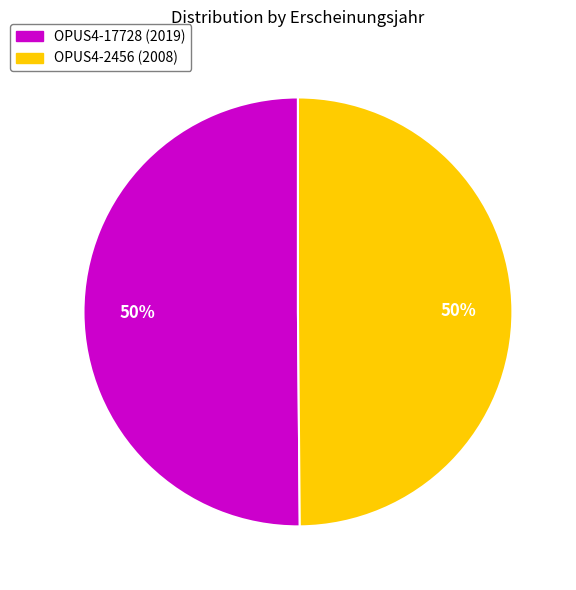

Combined, do OPUS4-2456 (2008) and OPUS4-17728 (2019) account for over 50%?

Yes